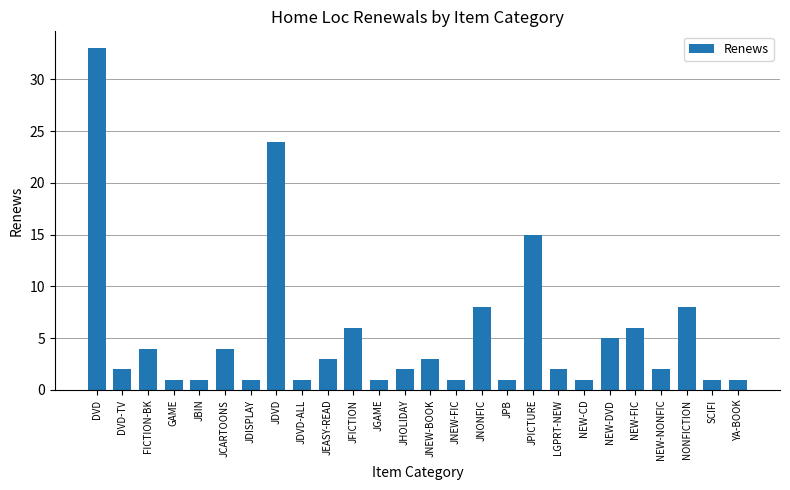

What is the label of the 10th bar from the right?

JPB